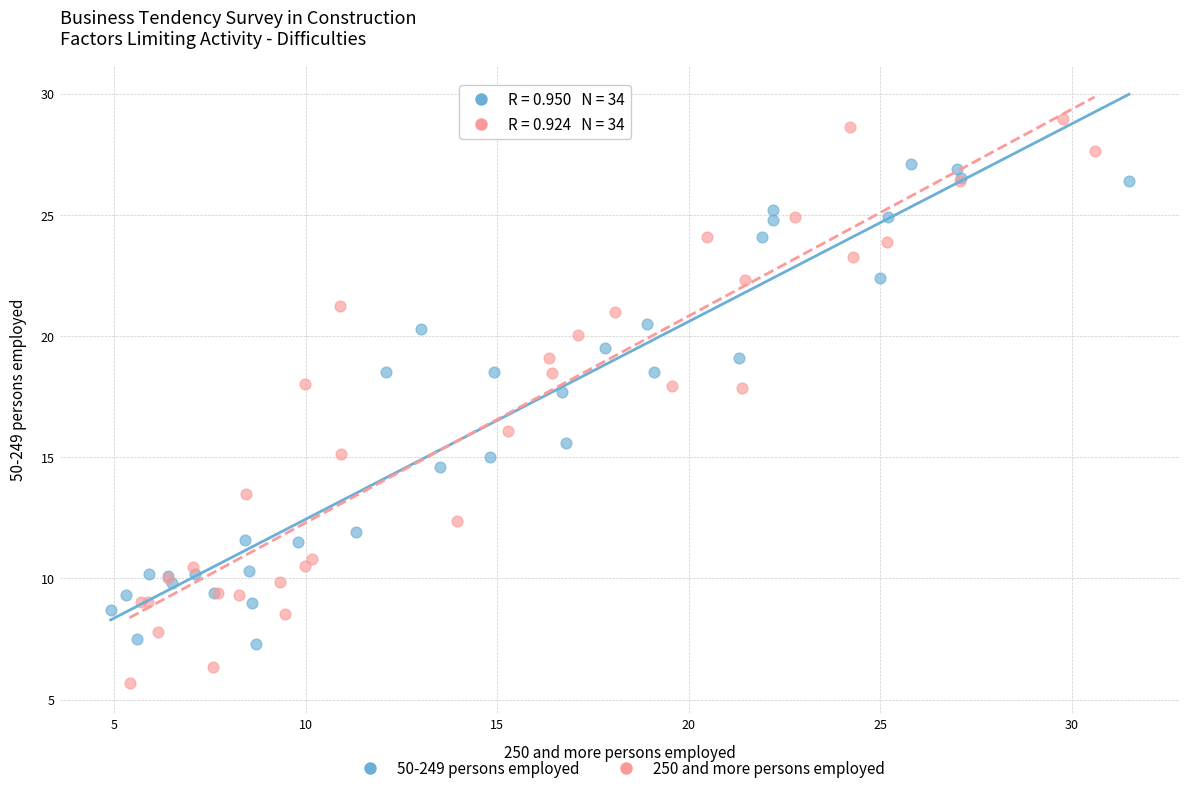

Which series contains the highest Y value?

250 and more persons employed